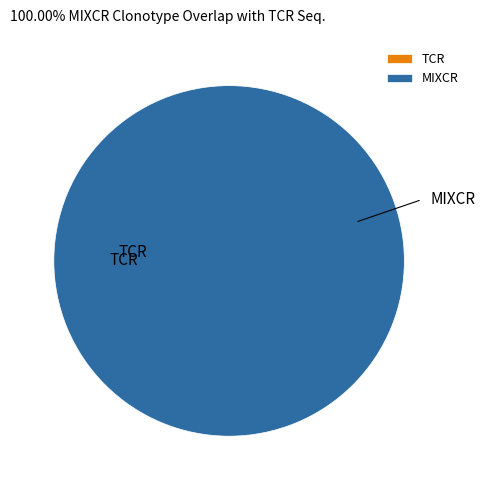

True or false: io_index=40 accounts for 100% of the total.

True